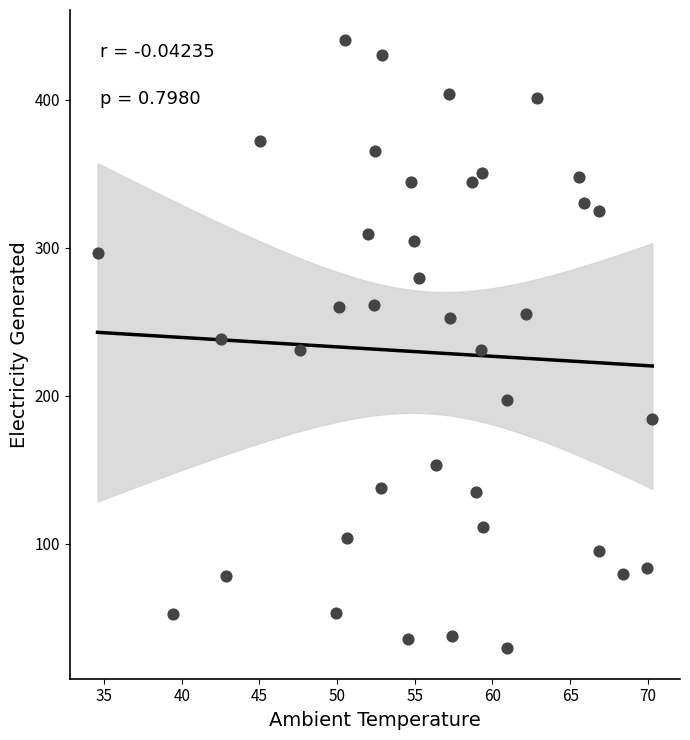

What is the range of Y values (max minus min)?

410.4